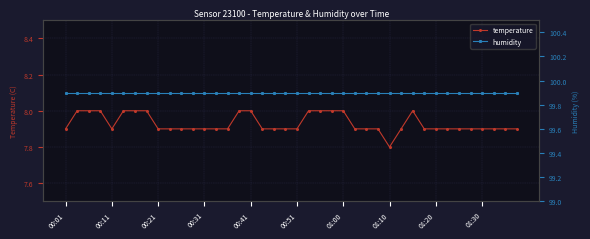

True or false: temperature has a value of 12.5 at 22.

False